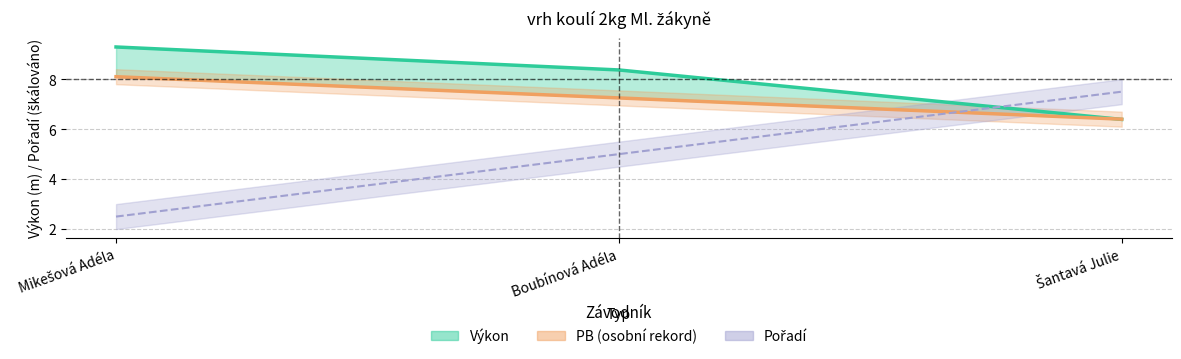

What is the label of the 1st point from the left?

Mikešová Adéla